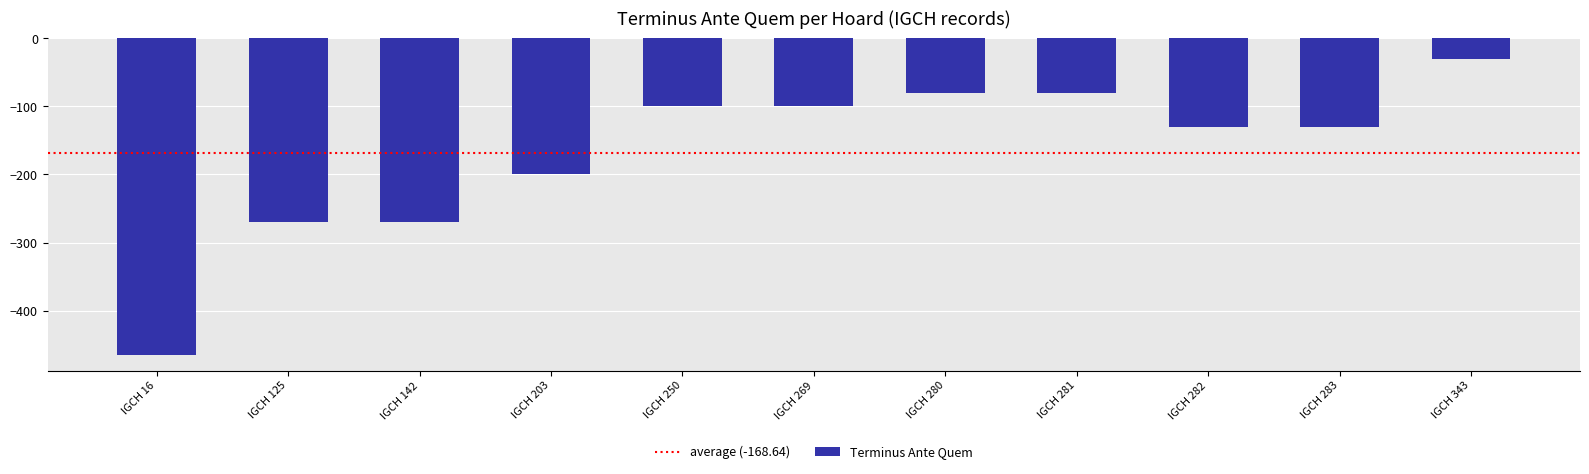

What is the average value?

-169